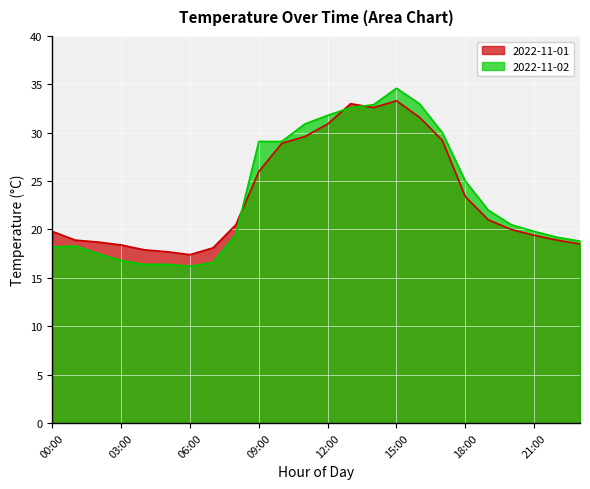

What value does the 2022-11-02 series have at 13:00?

32.6